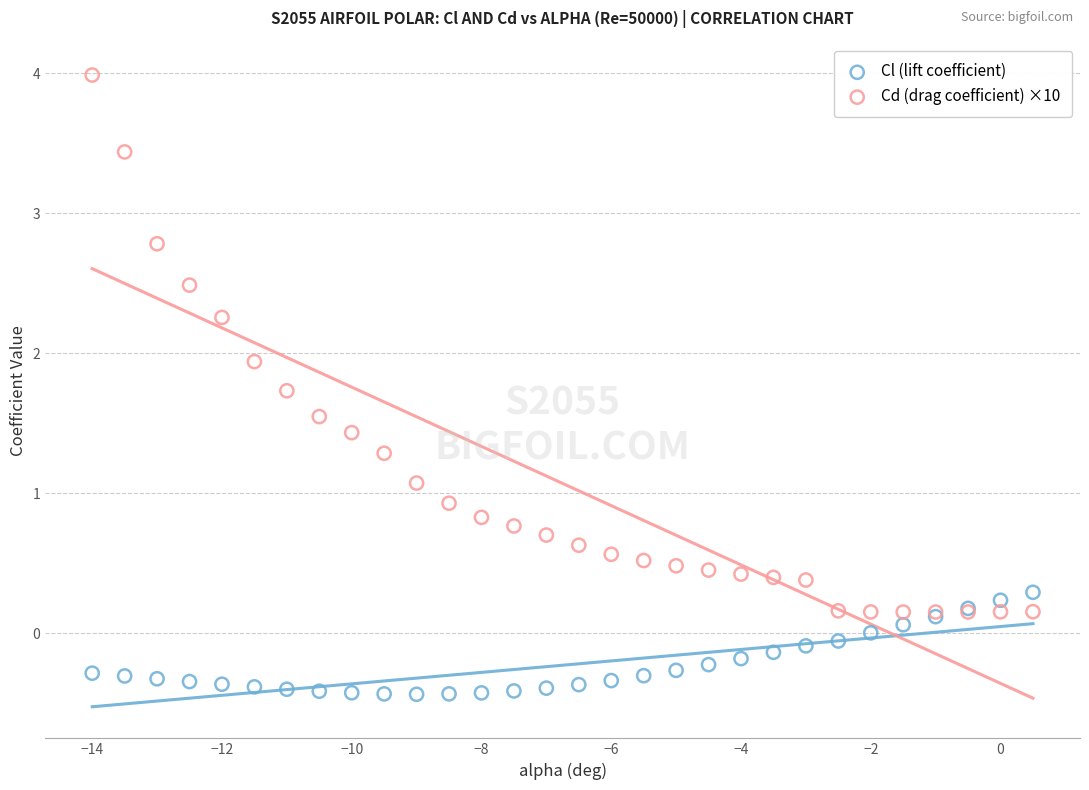

What are all the series names shown in the legend?

Cl (lift coefficient), Cd (drag coefficient) ×10